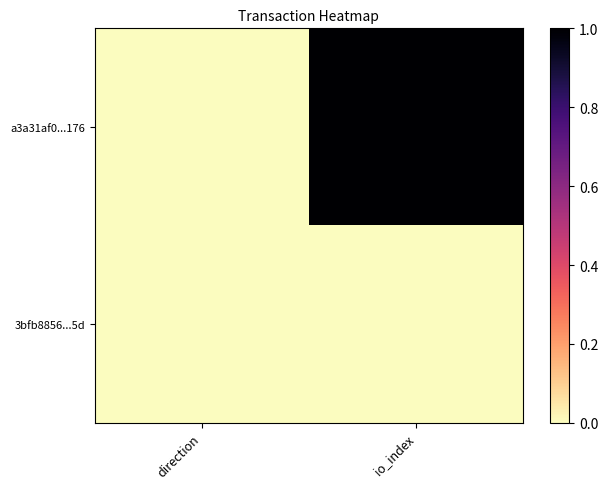

Reading left to right, list all the values displayed in this chart.

a3a31af0...176: direction=0.0	io_index=1.0
3bfb8856...5d: direction=0.0	io_index=0.0